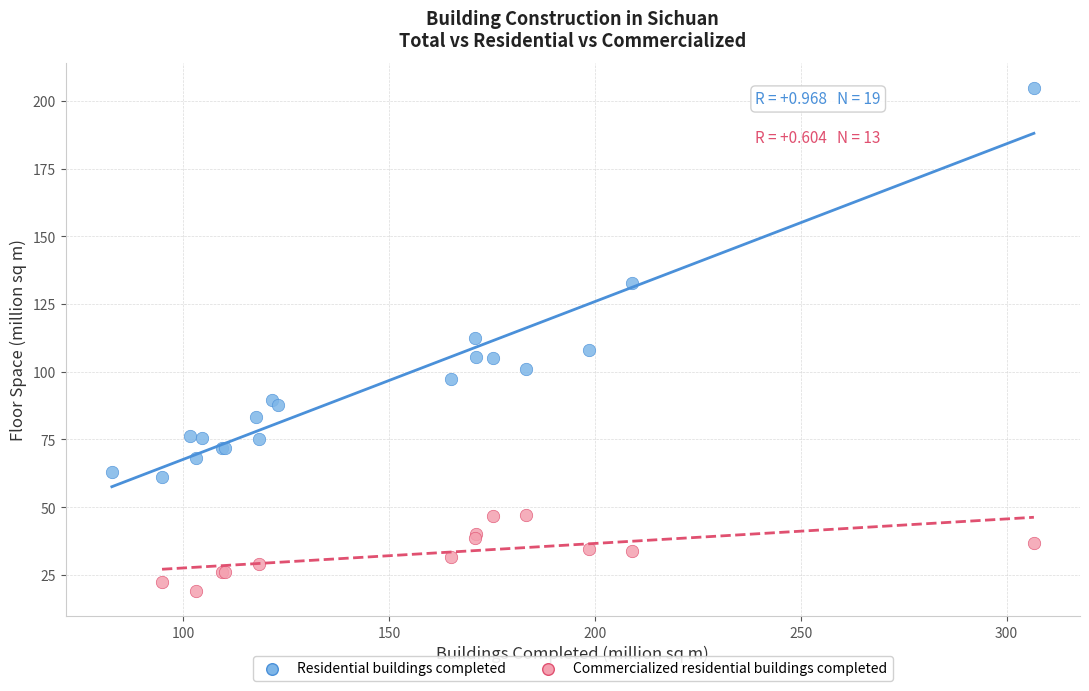

Which series contains the lowest Y value?

Commercialized residential buildings completed